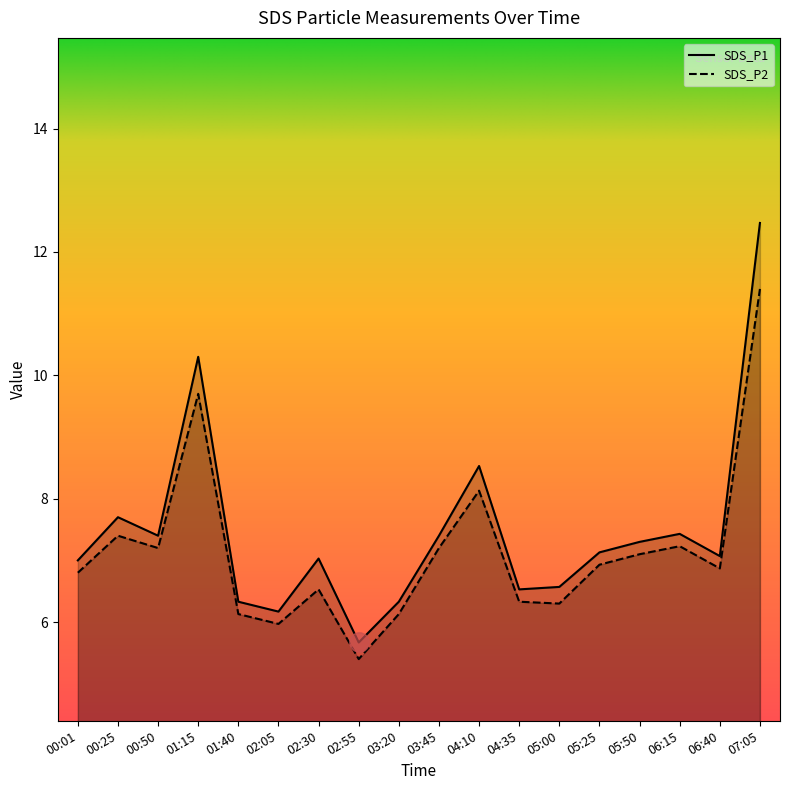

Where does the SDS_P1 series first go above 7?

00:25